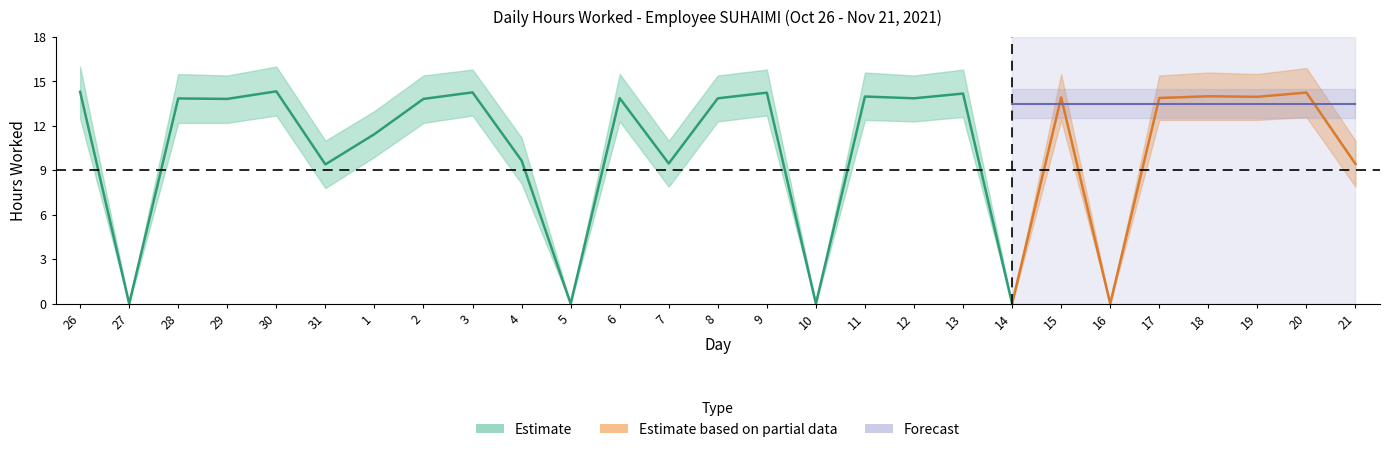

How many positive values does the Upper bound series have?

22